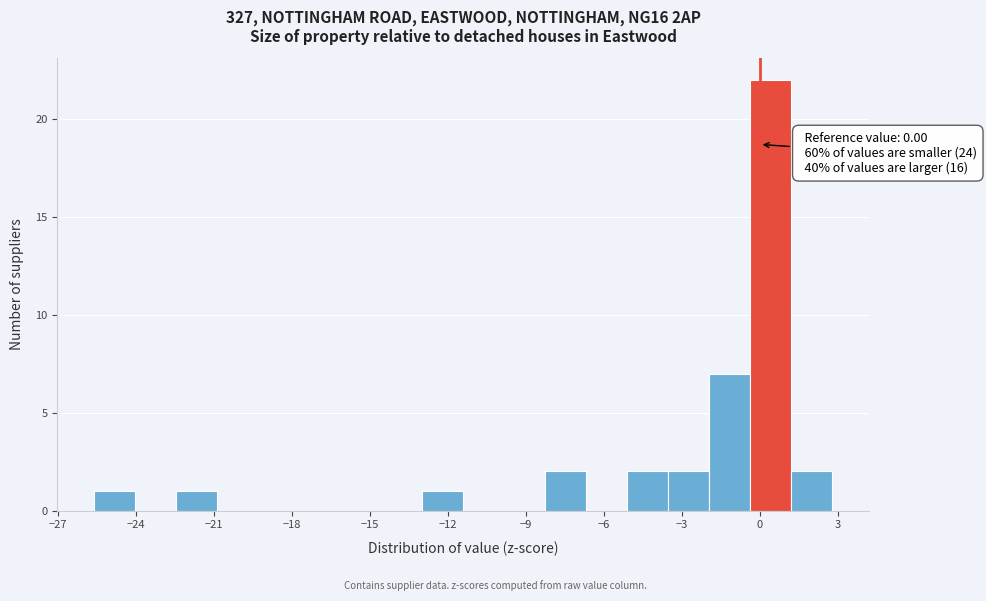

Read against the x-axis, roughly where is the centre of the tallest bar?

0.5